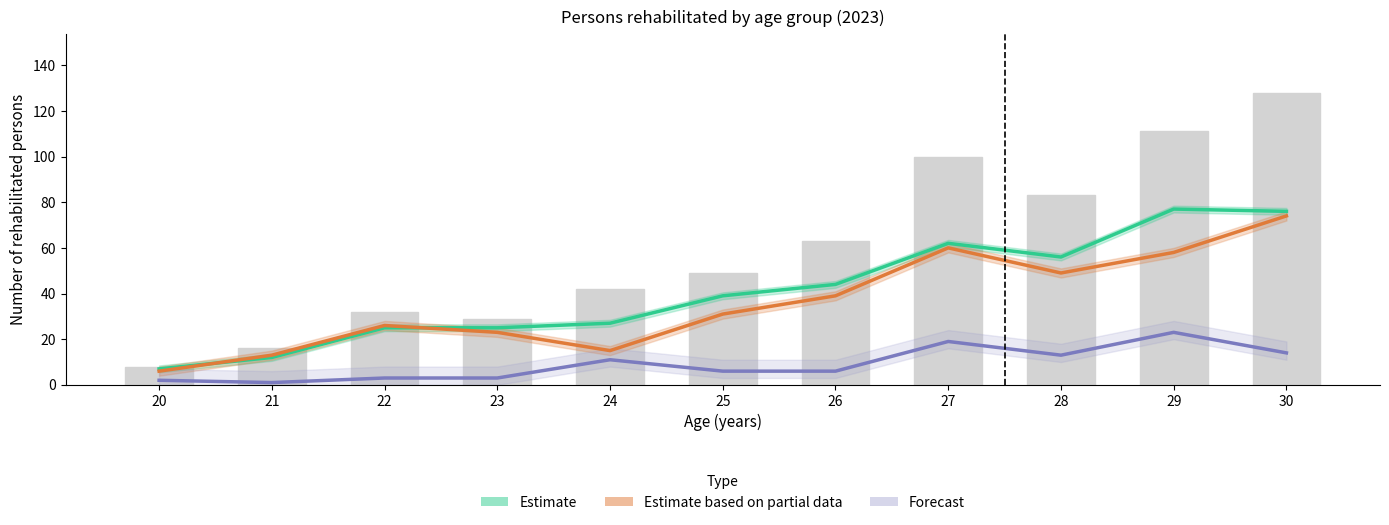

What is the total value across all series at 24?

53